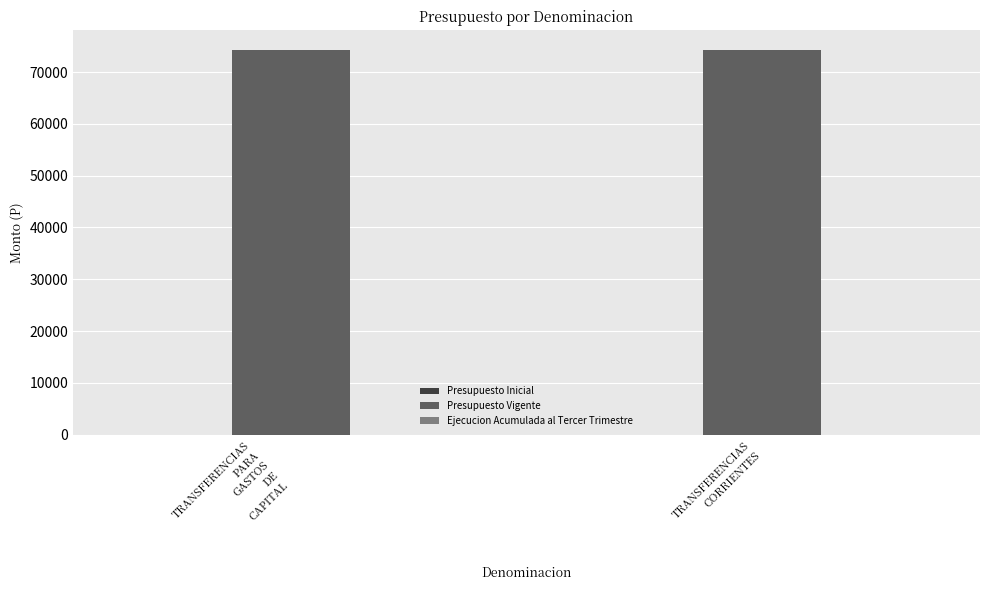

Reading right to left, transcribe all the data shown in this chart.

Presupuesto Inicial: TRANSFERENCIAS
CORRIENTES=0	TRANSFERENCIAS
PARA
GASTOS
DE
CAPITAL=0
Presupuesto Vigente: TRANSFERENCIAS
CORRIENTES=74324	TRANSFERENCIAS
PARA
GASTOS
DE
CAPITAL=74324
Ejecucion Acumulada al Tercer Trimestre: TRANSFERENCIAS
CORRIENTES=0	TRANSFERENCIAS
PARA
GASTOS
DE
CAPITAL=0